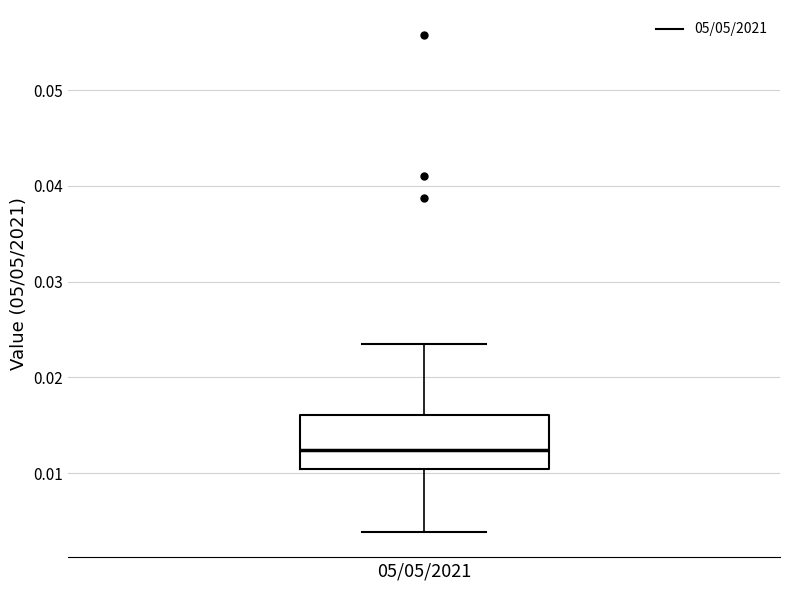

Transcribe this box plot: give where the median line is, the range the box spans, and where the two whiskers end, as read against the y-axis. The values are not printed on the chart, so give them approximately, as read against the axis.

median 0.012, box 0.010 to 0.016, whiskers 0.004 to 0.023